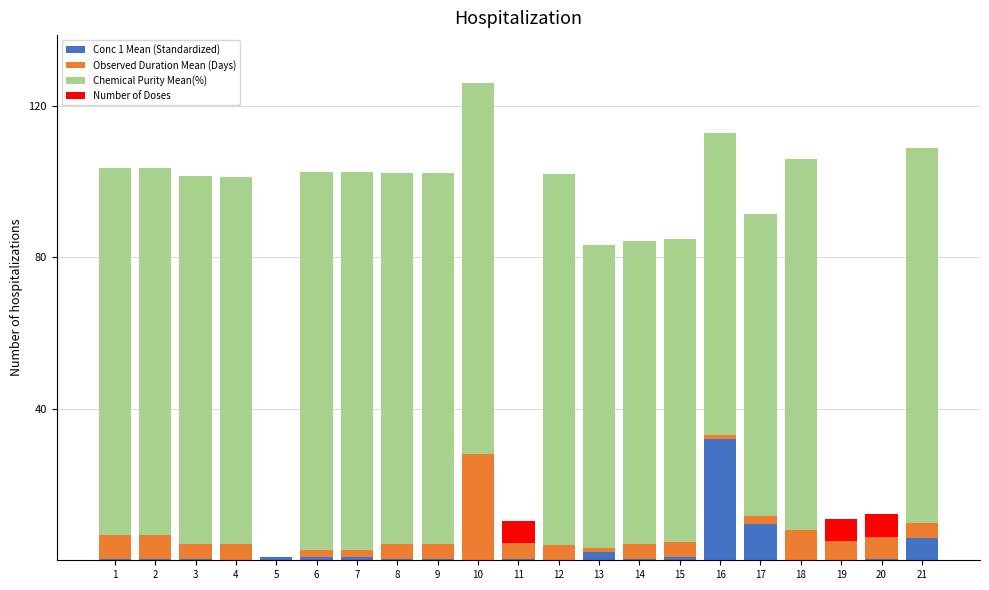

At which category is the sum across all series the highest?

10